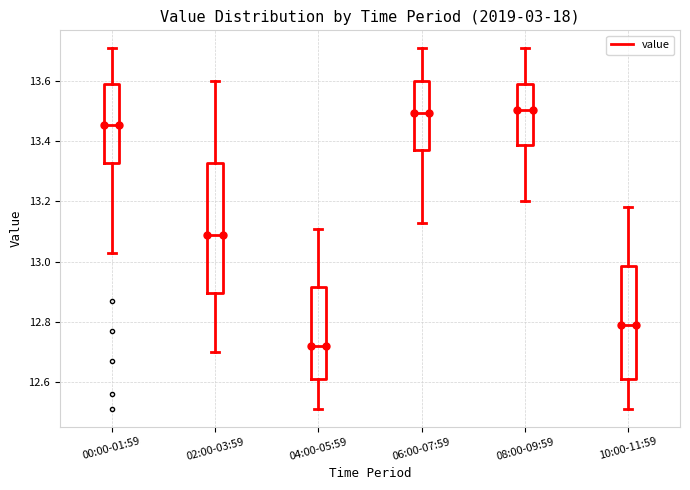

Reading left to right, transcribe this box plot: for each box, give where its median line is, the range the box spans, and where its two whiskers end, as read against the y-axis. The values are not printed on the chart, so give them approximately, as read against the axis.

00:00-01:59: median 13.46, box 13.32 to 13.60, whiskers 13.04 to 13.72
02:00-03:59: median 13.10, box 12.90 to 13.32, whiskers 12.70 to 13.60
04:00-05:59: median 12.72, box 12.60 to 12.92, whiskers 12.52 to 13.12
06:00-07:59: median 13.50, box 13.38 to 13.60, whiskers 13.14 to 13.72
08:00-09:59: median 13.50, box 13.38 to 13.60, whiskers 13.20 to 13.72
10:00-11:59: median 12.80, box 12.60 to 12.98, whiskers 12.52 to 13.18